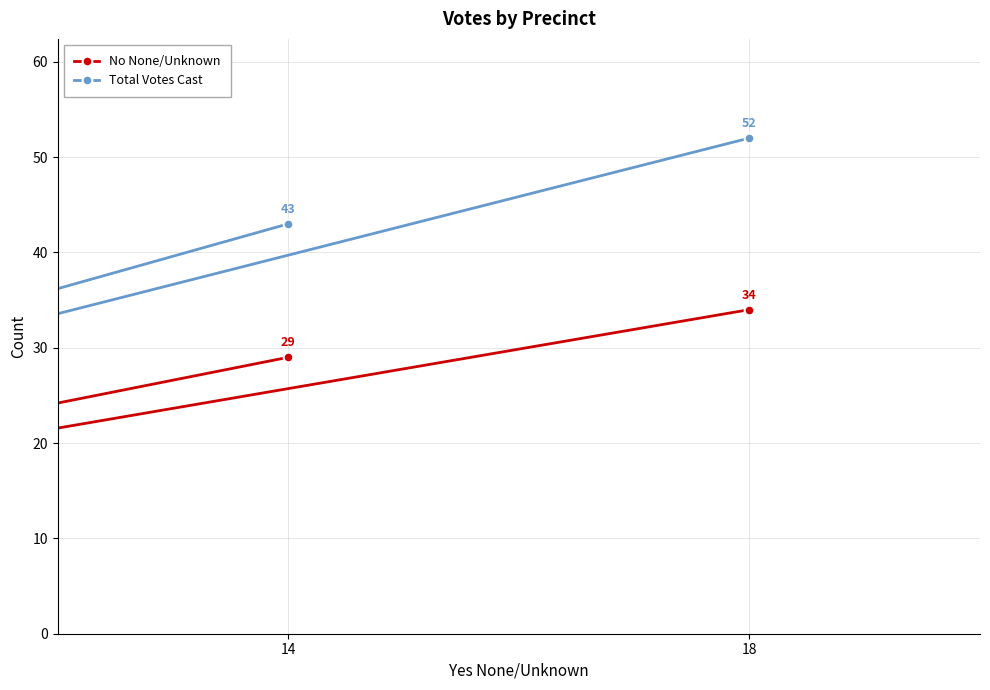

Where is No None/Unknown nearest to the value 19?

14